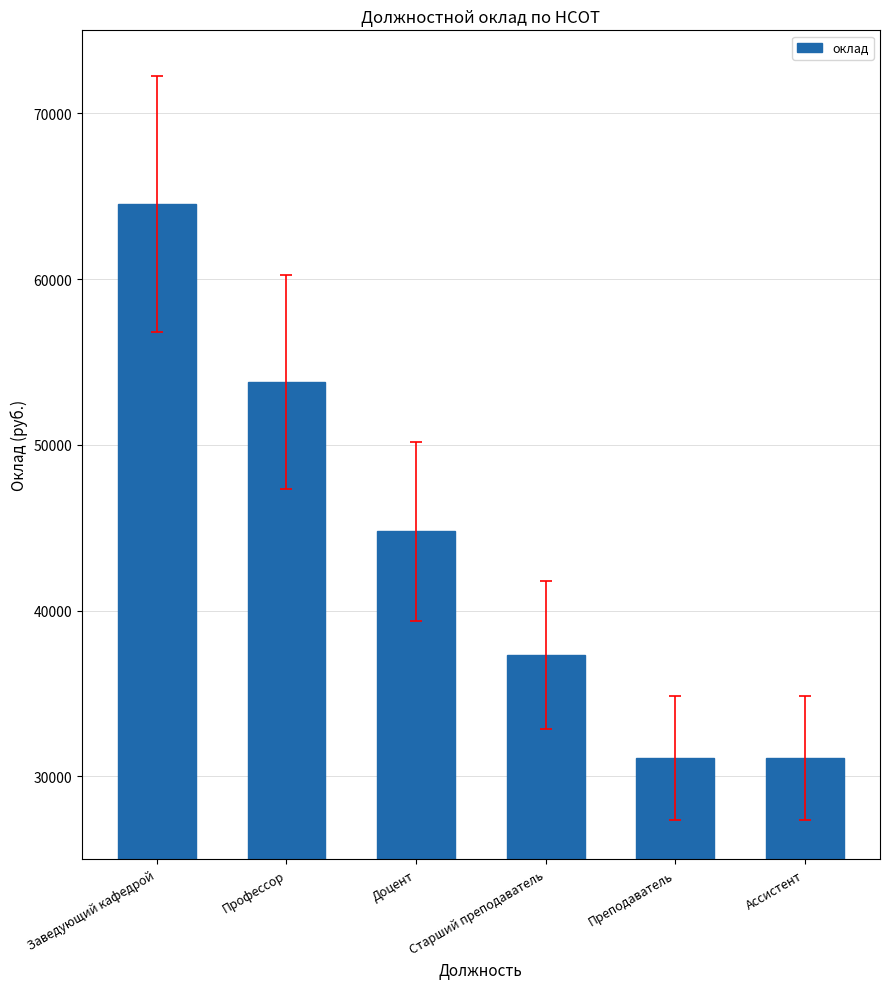

What is the ratio of the value at Ассистент to the value at Доцент?

0.7